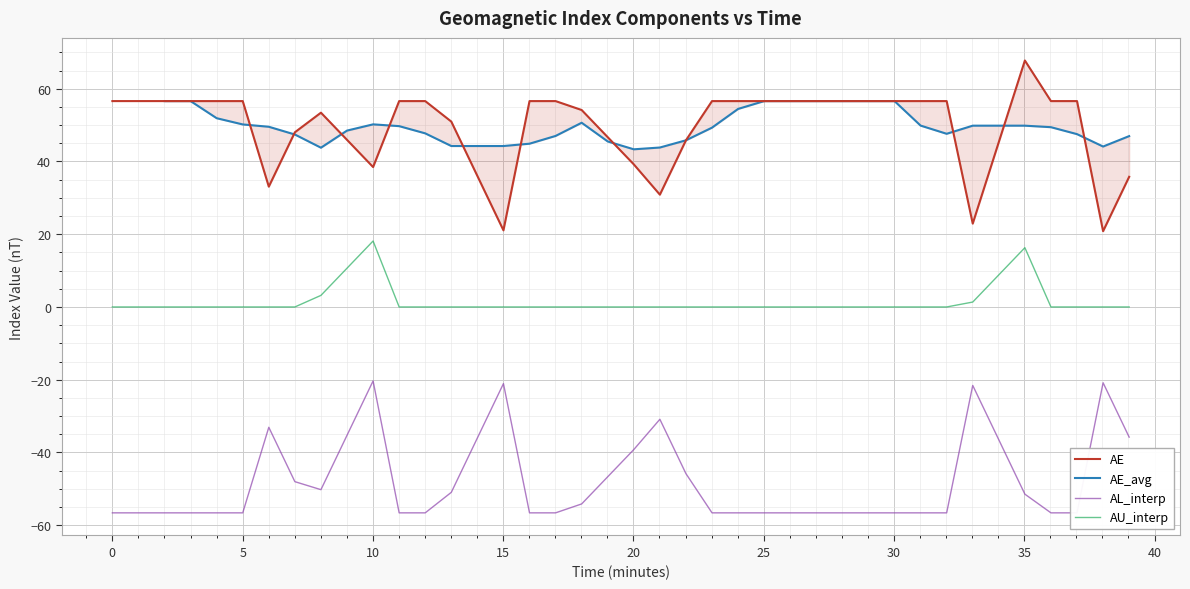

True or false: AU_interp and AE cross at least once.

False